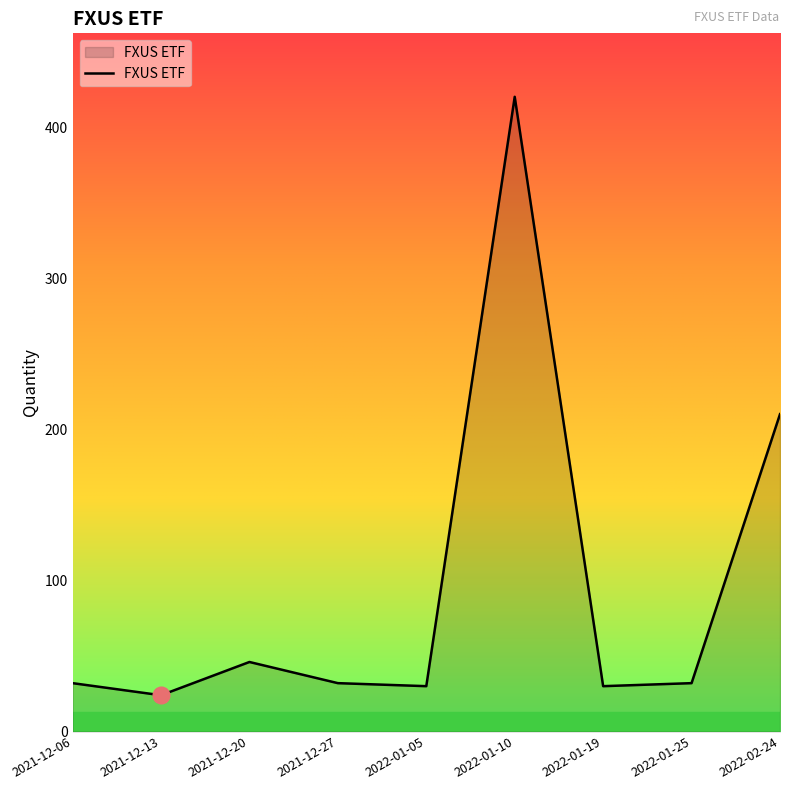

Where is the first local minimum?

2021-12-13